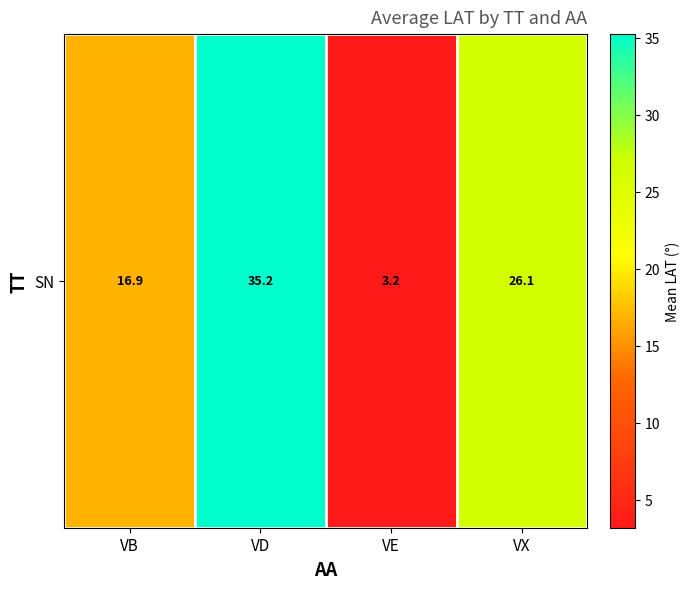

What is the ratio of the value at VB to the value at VX?

0.6